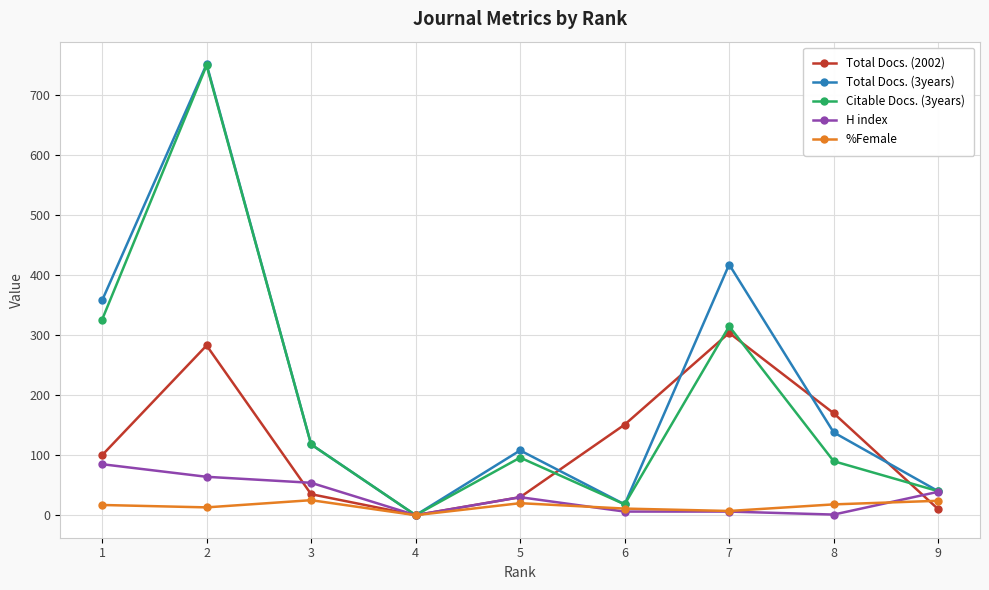

In Total Docs. (2002), how many points are higher than both neighbors (excluding endpoints)?

2